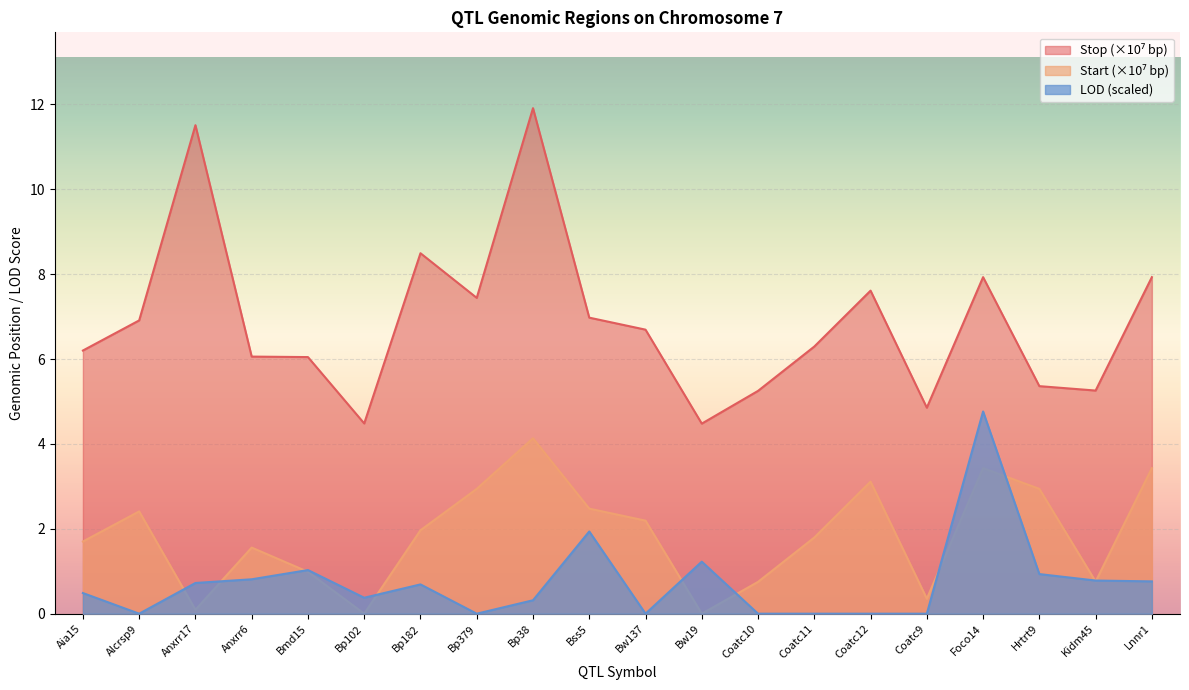

Which series has the largest total across all categories?

Stop